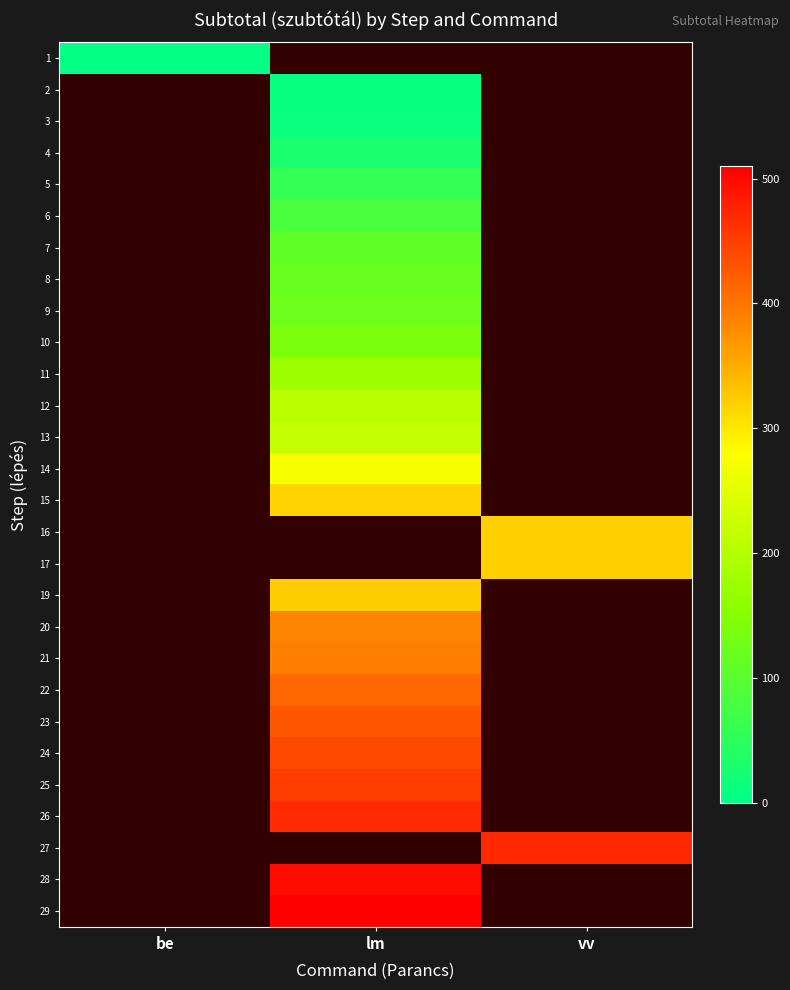

At which label does 14 reach its minimum?

be